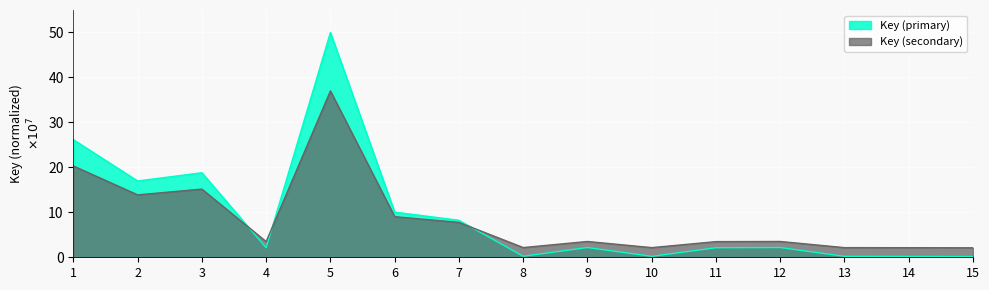

Where is the first local maximum?

3